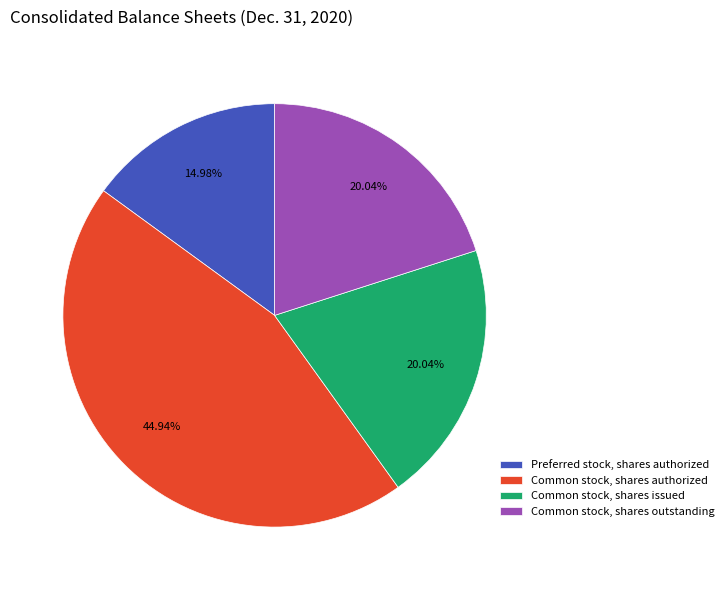

Which slice is the largest?

Common stock, shares authorized